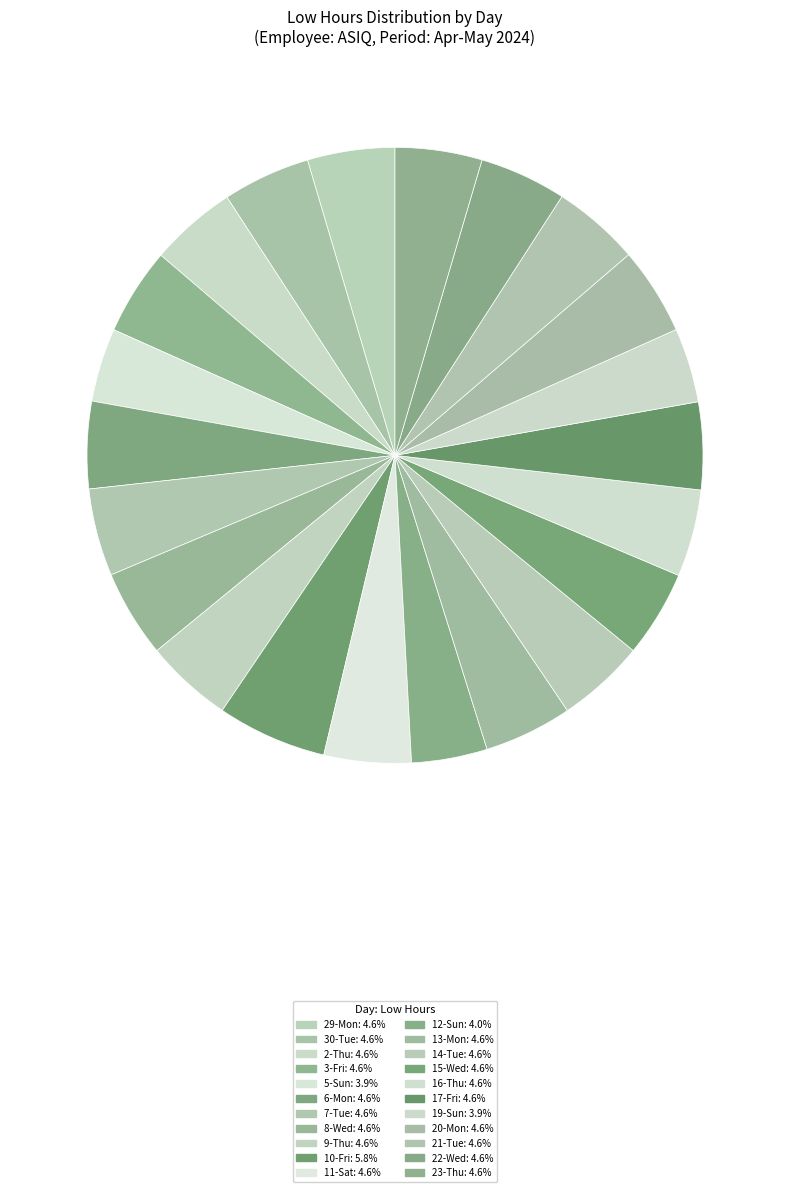

To the nearest percent, what is the difference between the largest and smallest slice percentages?

2%